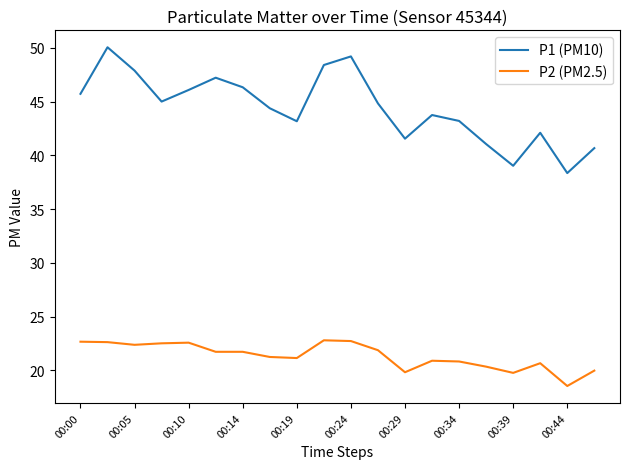

List the series in order of their overall mean, lowest first.

P2 (PM2.5), P1 (PM10)